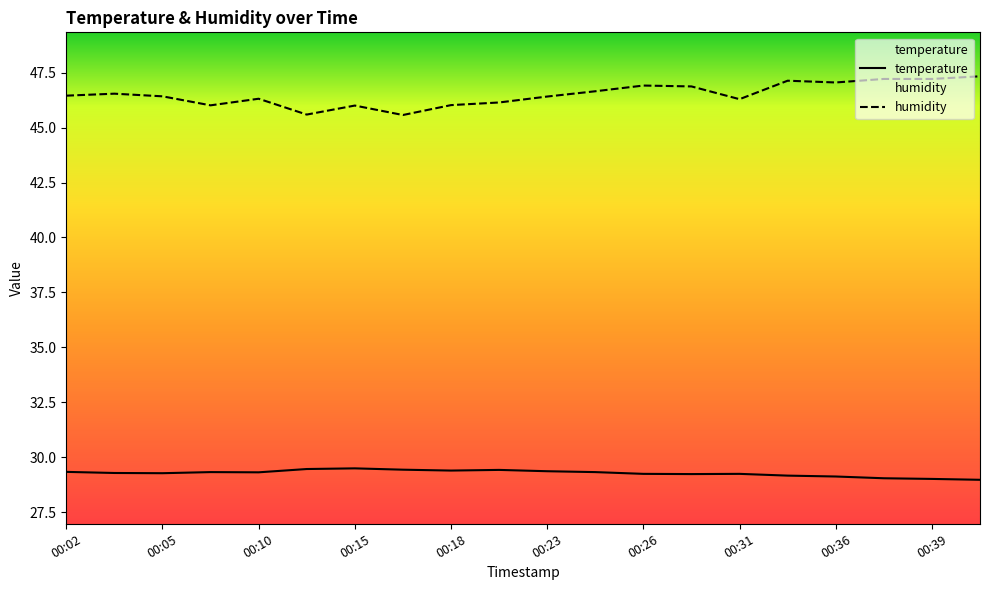

Rank the series by their average value, from lowest to highest.

temperature, humidity